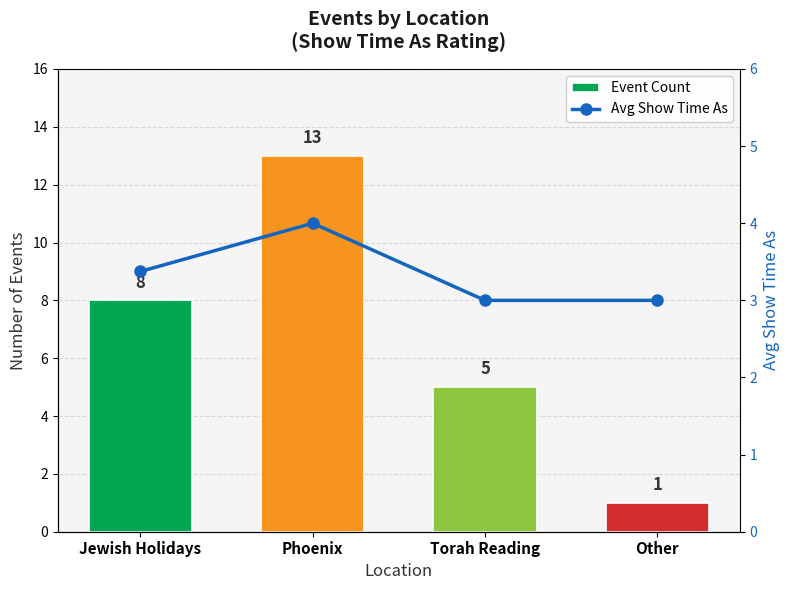

What is the difference between the second highest and second lowest values in the Event Count series?

3.0